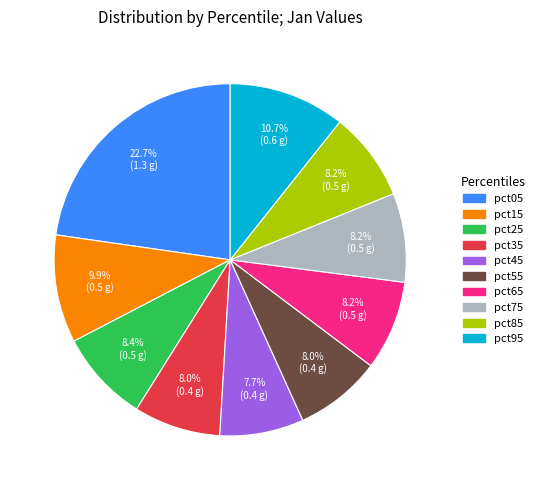

Which slice is the largest?

pct05